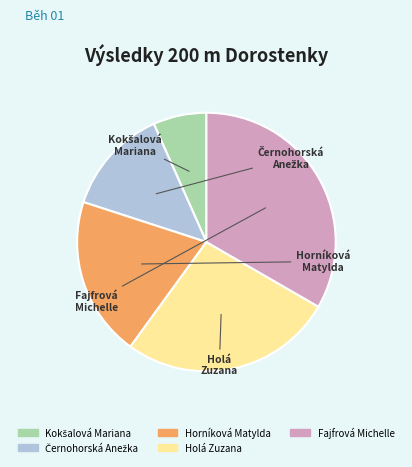

Is the sum of Holá Zuzana and Fajfrová Michelle greater than half?

Yes